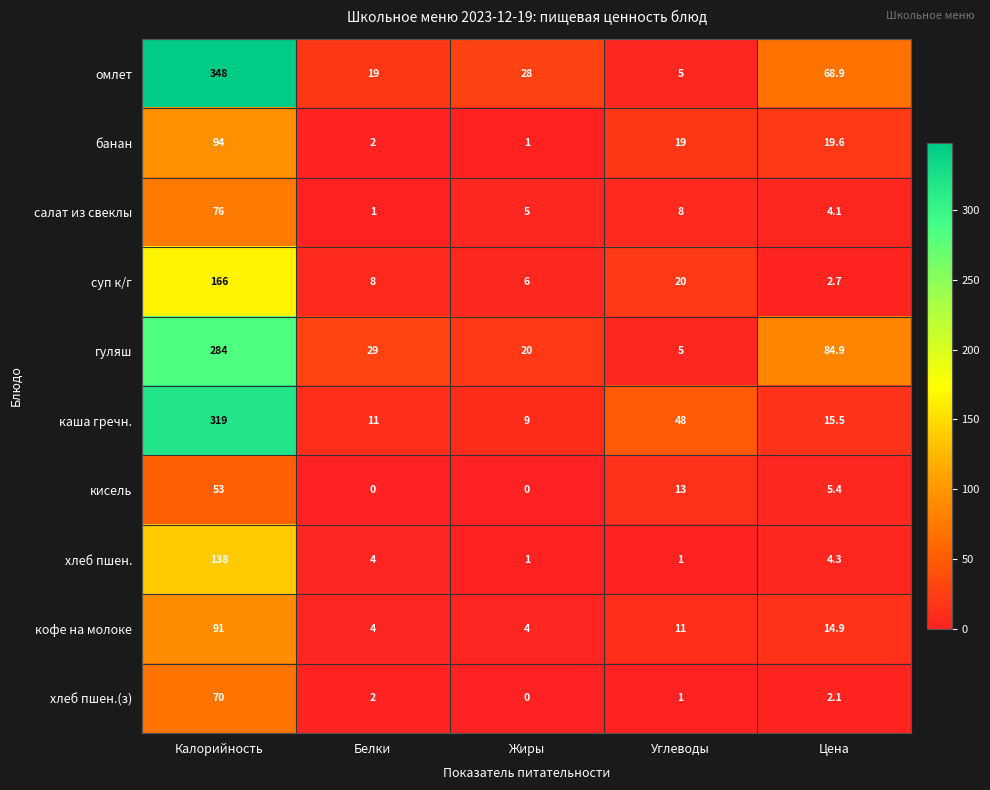

Where does the кисель series first go above 5?

Калорийность